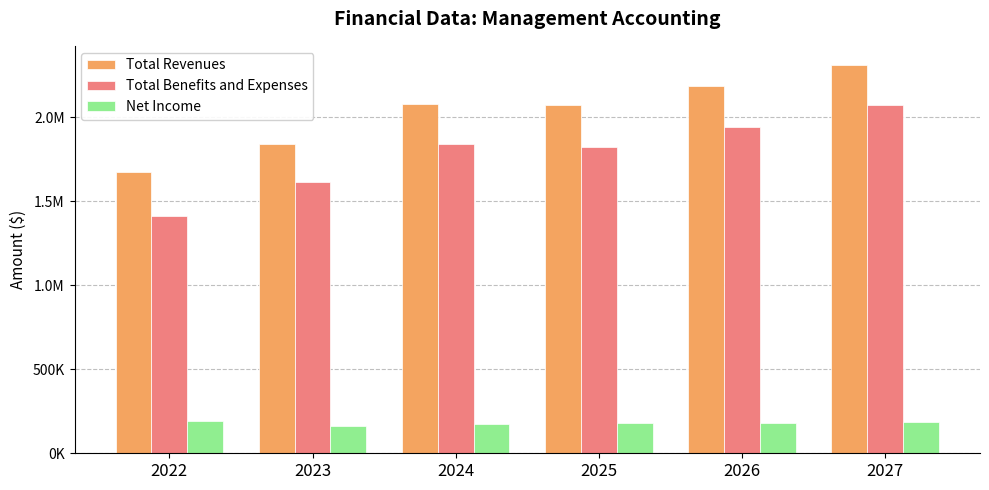

Are the bars horizontal?

No